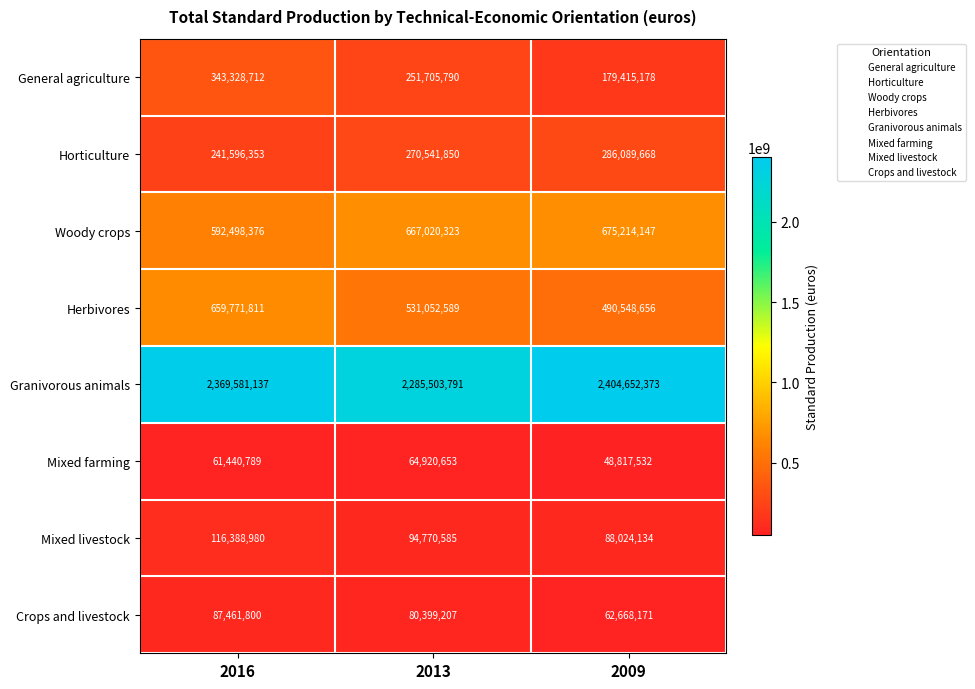

What is the minimum value shown in the chart?

48817532